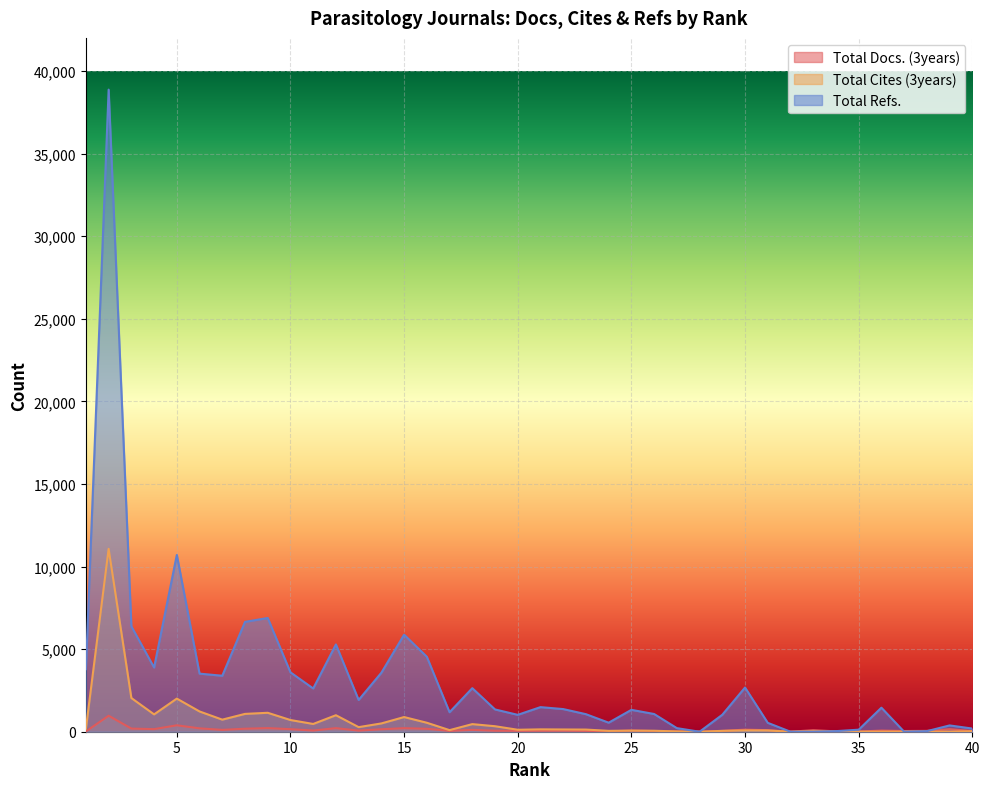

Rank the series at 14 from highest to lowest value.

Total Refs., Total Cites (3years), Total Docs. (3years)